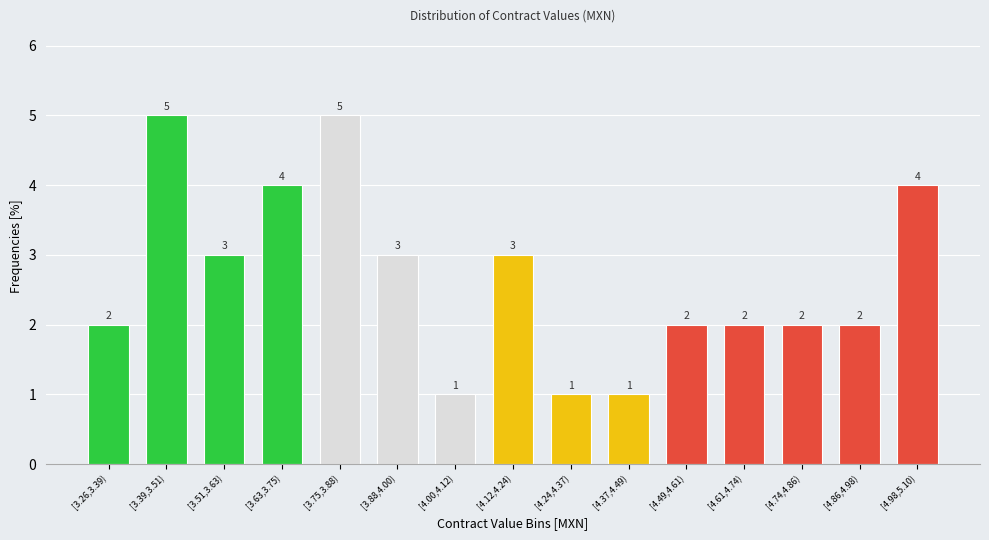

Reading left to right, transcribe all the data shown in this chart.

2	5	3	4	5	3	1	3	1	1	2	2	2	2	4